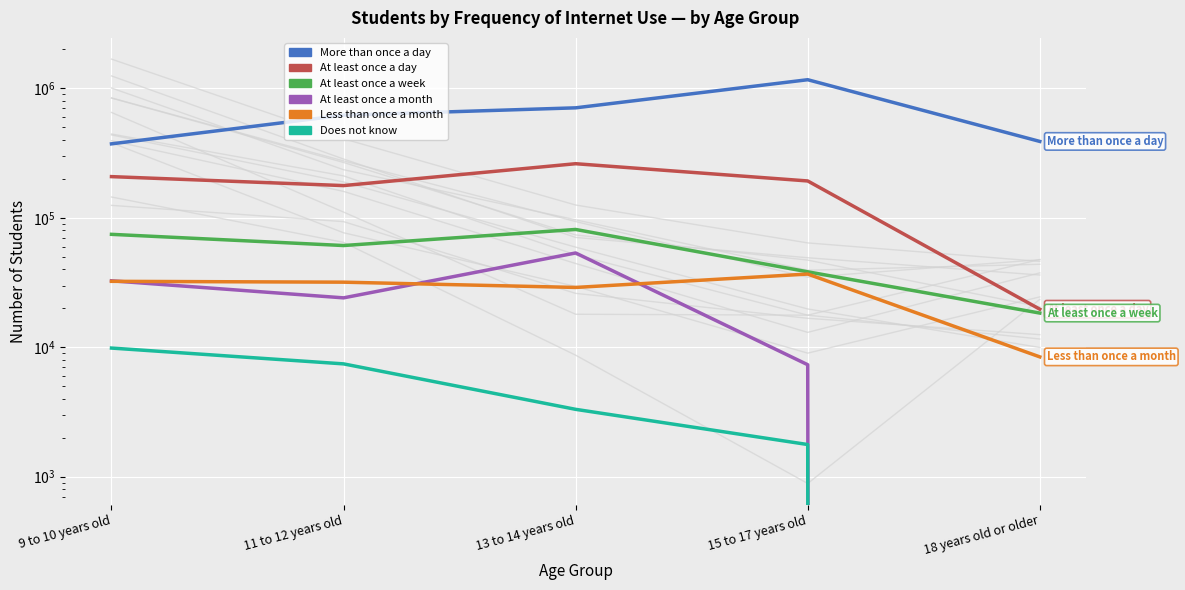

What is the label of the 1st point from the left?

9 to 10 years old